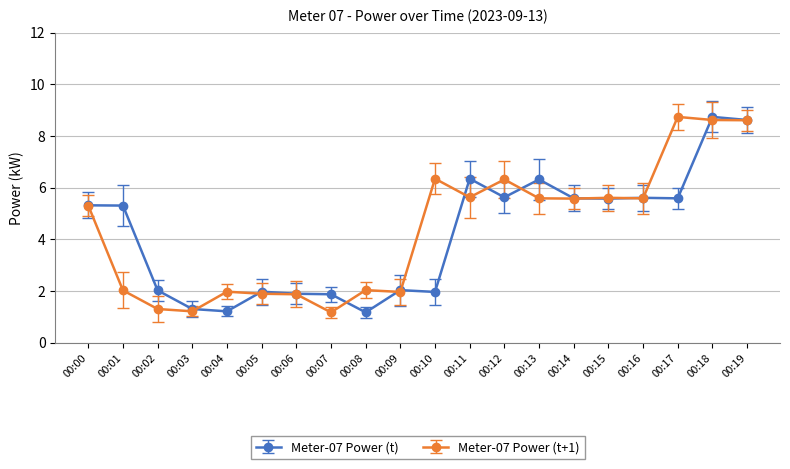

True or false: Meter-07 Power (t+1) has a value of 5.6 at 00:16.

True